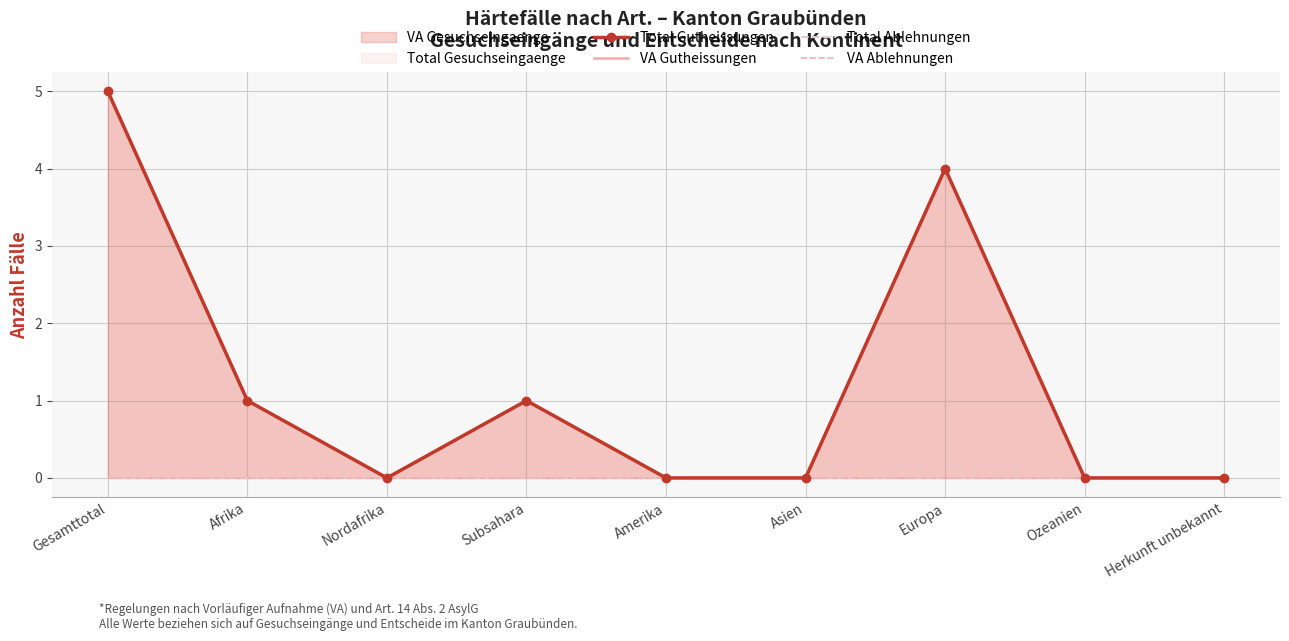

Reading left to right, list all the values displayed in this chart.

Total Gutheissungen: Gesamttotal=5	Afrika=1	Nordafrika=0	Subsahara=1	Amerika=0	Asien=0	Europa=4	Ozeanien=0	Herkunft unbekannt=0
VA Gutheissungen: Gesamttotal=5	Afrika=1	Nordafrika=0	Subsahara=1	Amerika=0	Asien=0	Europa=4	Ozeanien=0	Herkunft unbekannt=0
Total Ablehnungen: Gesamttotal=0	Afrika=0	Nordafrika=0	Subsahara=0	Amerika=0	Asien=0	Europa=0	Ozeanien=0	Herkunft unbekannt=0
VA Ablehnungen: Gesamttotal=0	Afrika=0	Nordafrika=0	Subsahara=0	Amerika=0	Asien=0	Europa=0	Ozeanien=0	Herkunft unbekannt=0